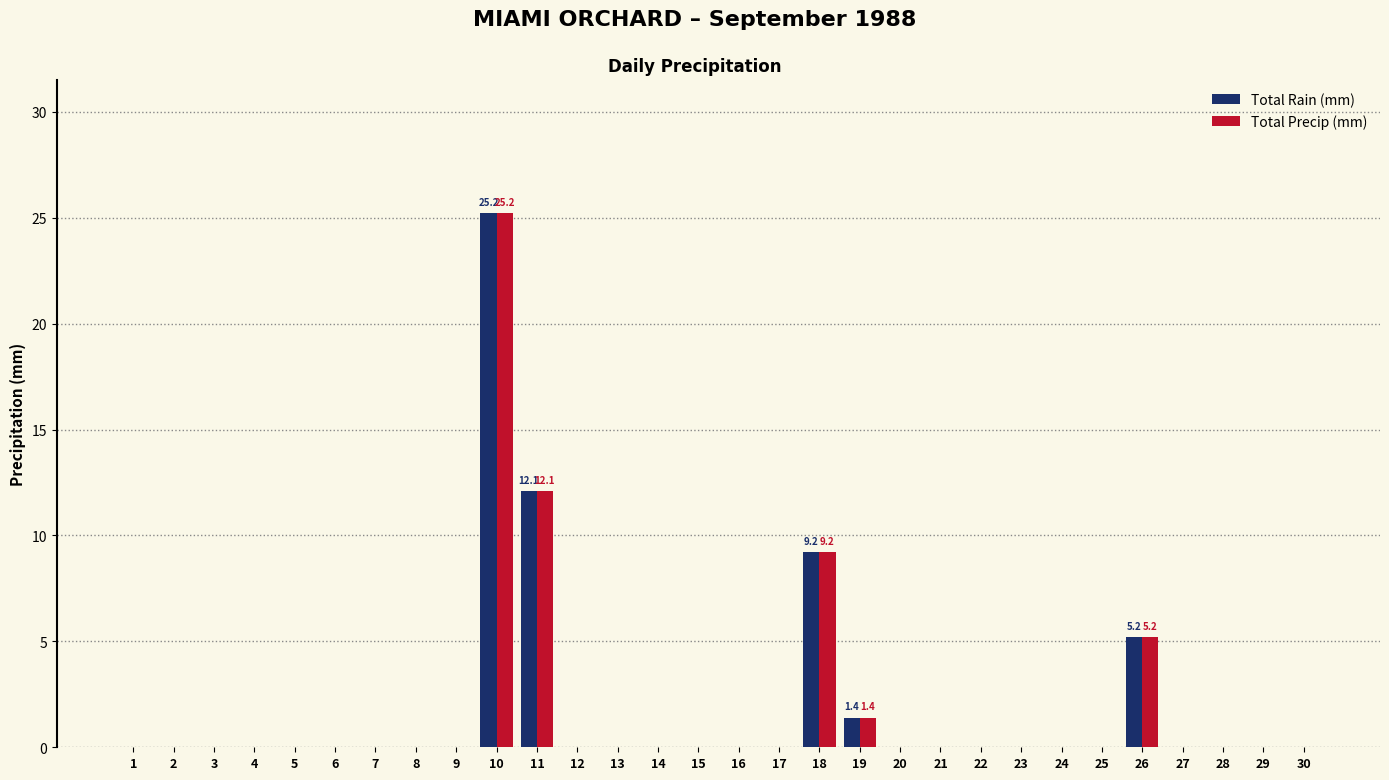

The Total Rain (mm) series shows -13.7 at 15. True or false?

False